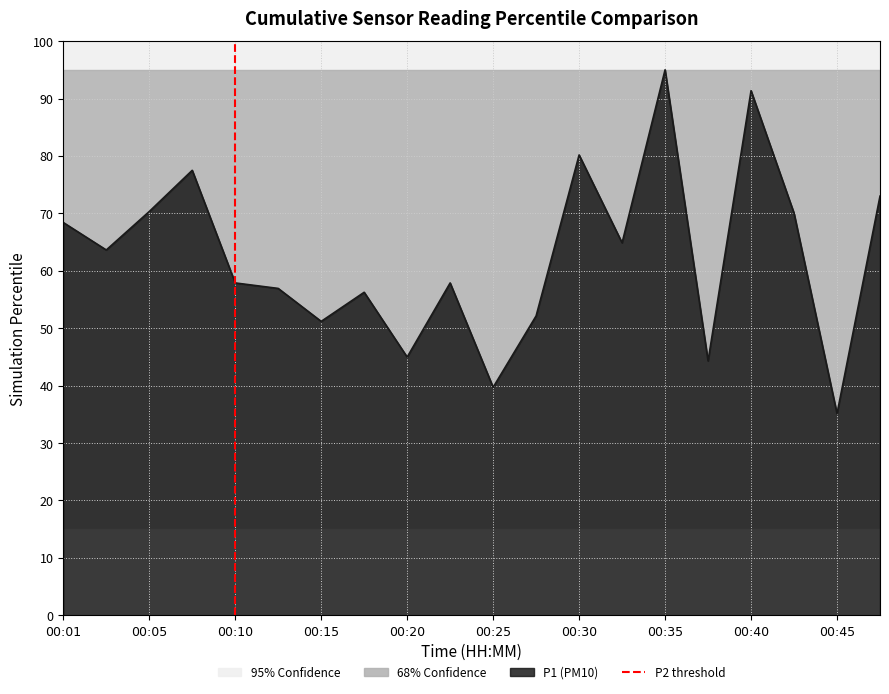

How many lines are shown in the chart?

1